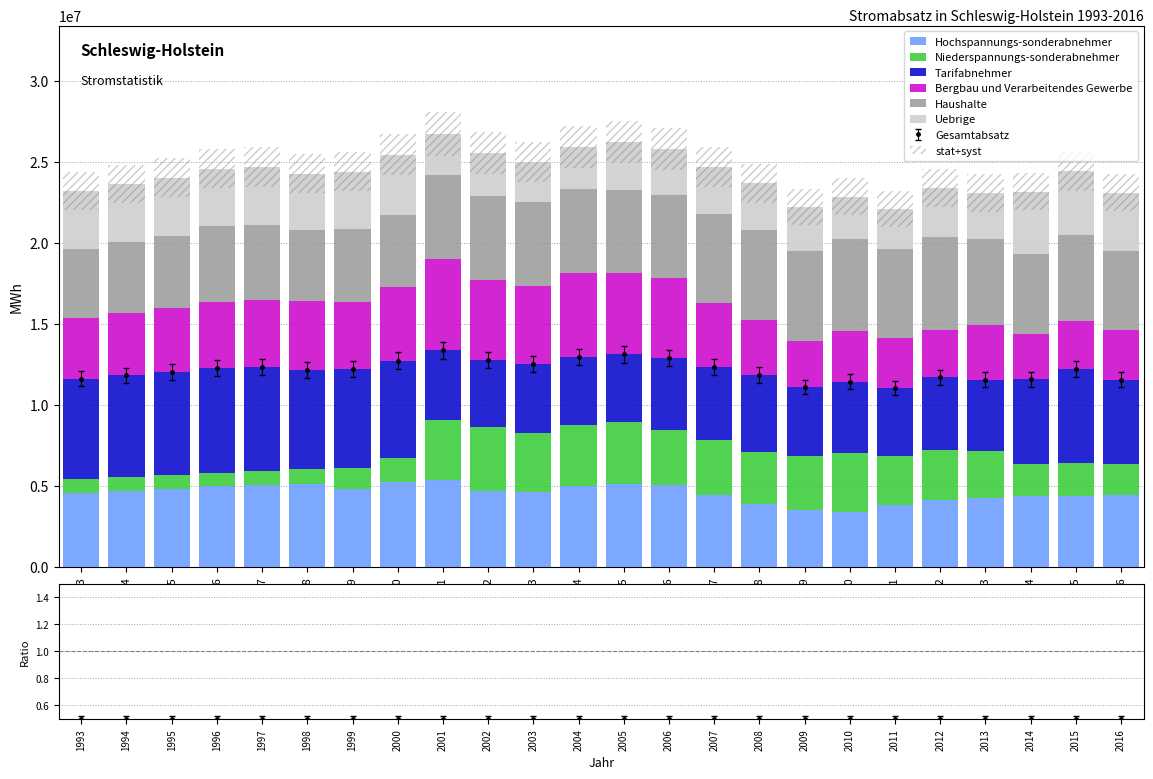

Read the Uebrige value at 2016.

3635049